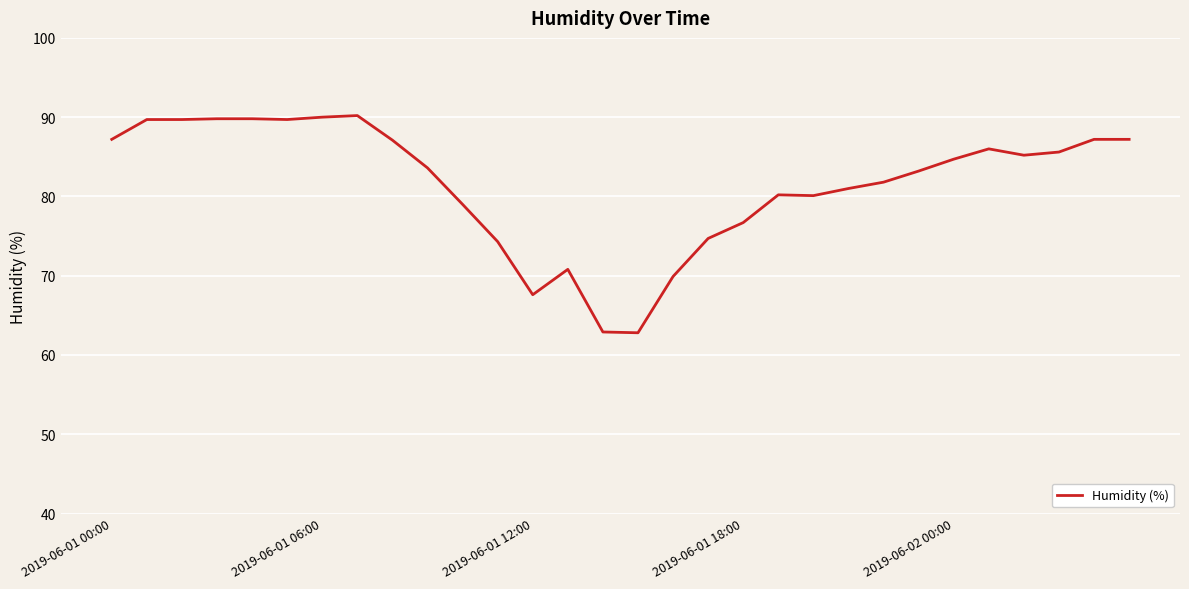

What is the difference between the maximum and minimum values?

27.4